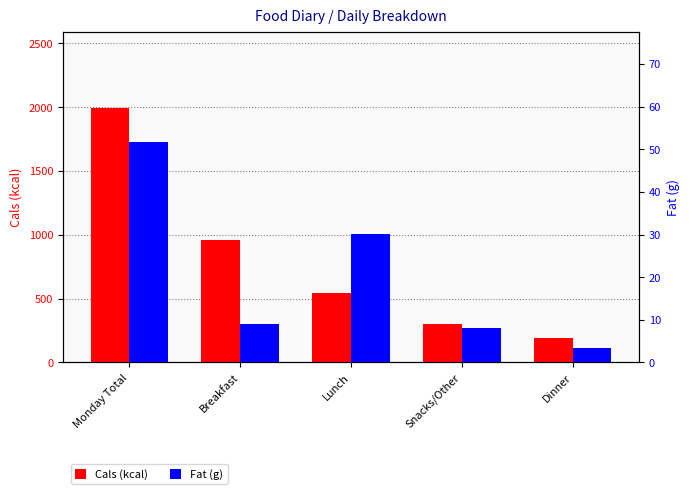

At which label does Fat (g) reach its peak?

Monday Total